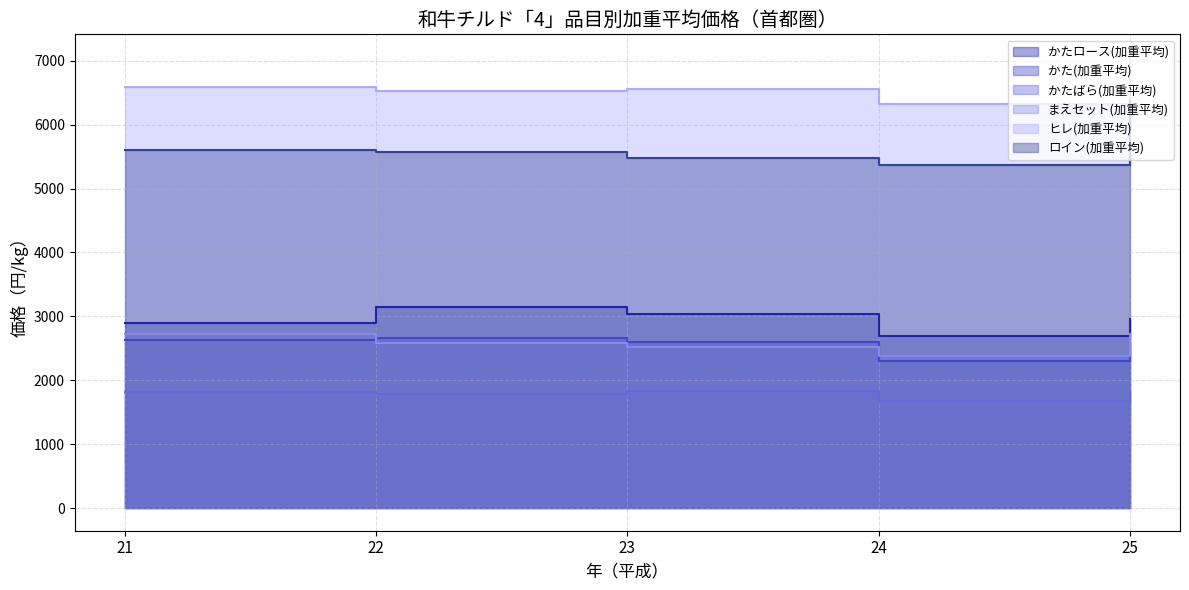

True or false: かた(加重平均) and かたロース(加重平均) cross at least once.

False